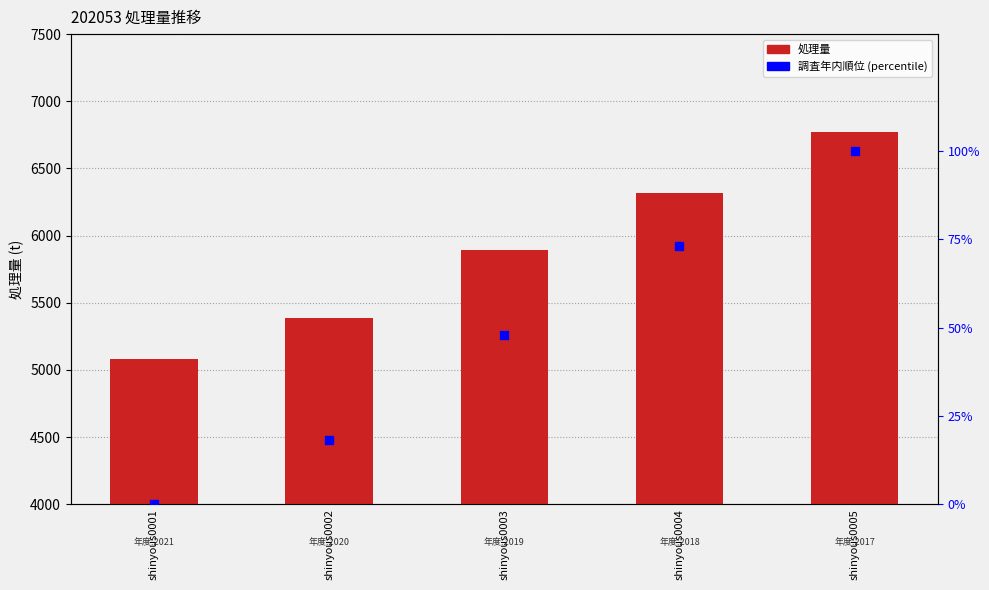

What is the total value across all series at shinyous0002?

5402.0